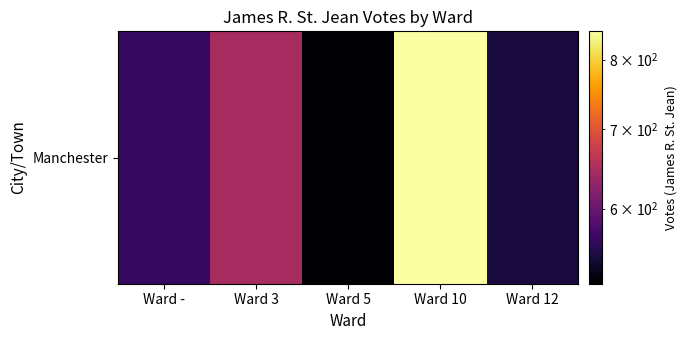

How many categories are shown in the chart?

5